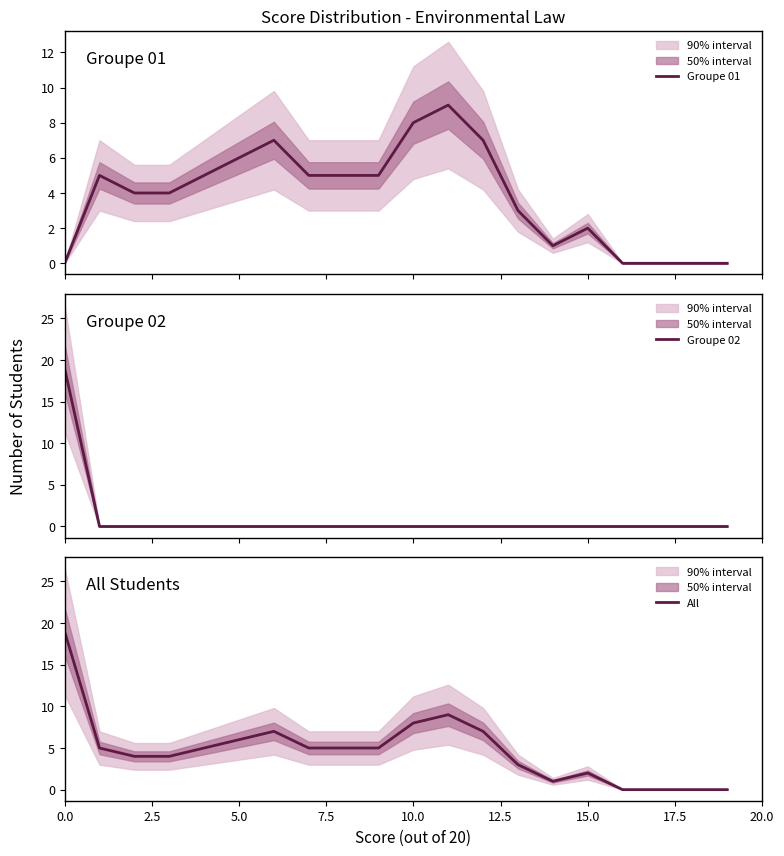

True or false: All and Groupe 02 intersect in this chart.

False